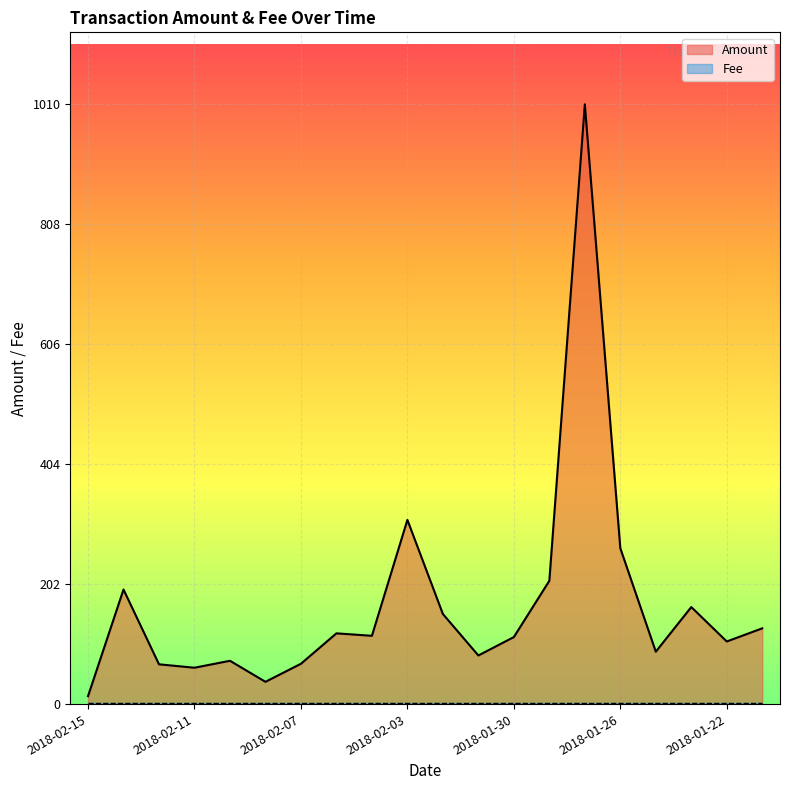

Rank the categories by value from lowest to highest.

2018-02-15, 2018-02-08, 2018-02-11, 2018-02-13, 2018-02-07, 2018-02-10, 2018-01-31, 2018-01-25, 2018-01-22, 2018-01-30, 2018-02-04, 2018-02-06, 2018-01-20, 2018-02-01, 2018-01-23, 2018-02-14, 2018-01-28, 2018-01-26, 2018-02-03, 2018-01-27